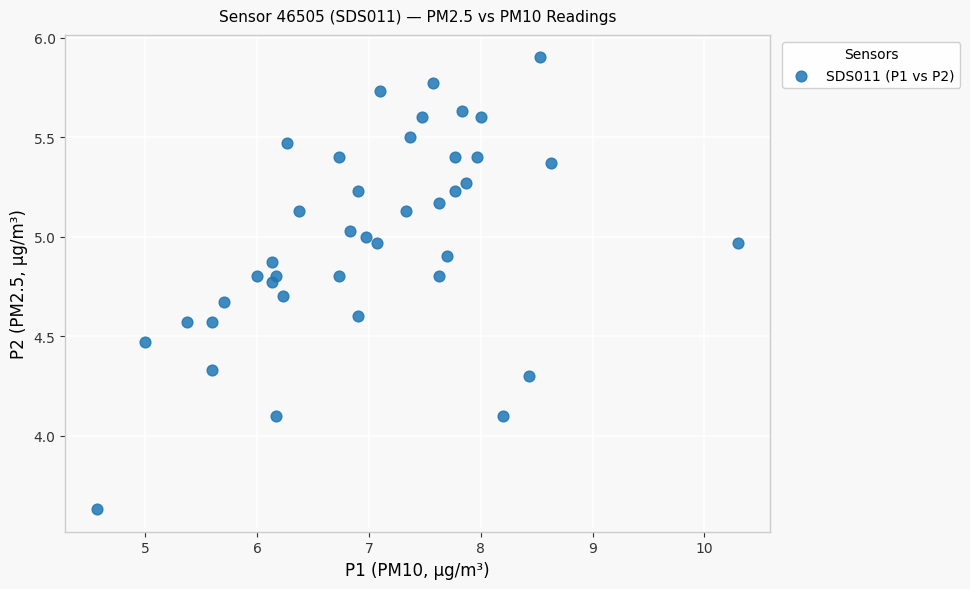

What is the range of Y values (max minus min)?

2.3